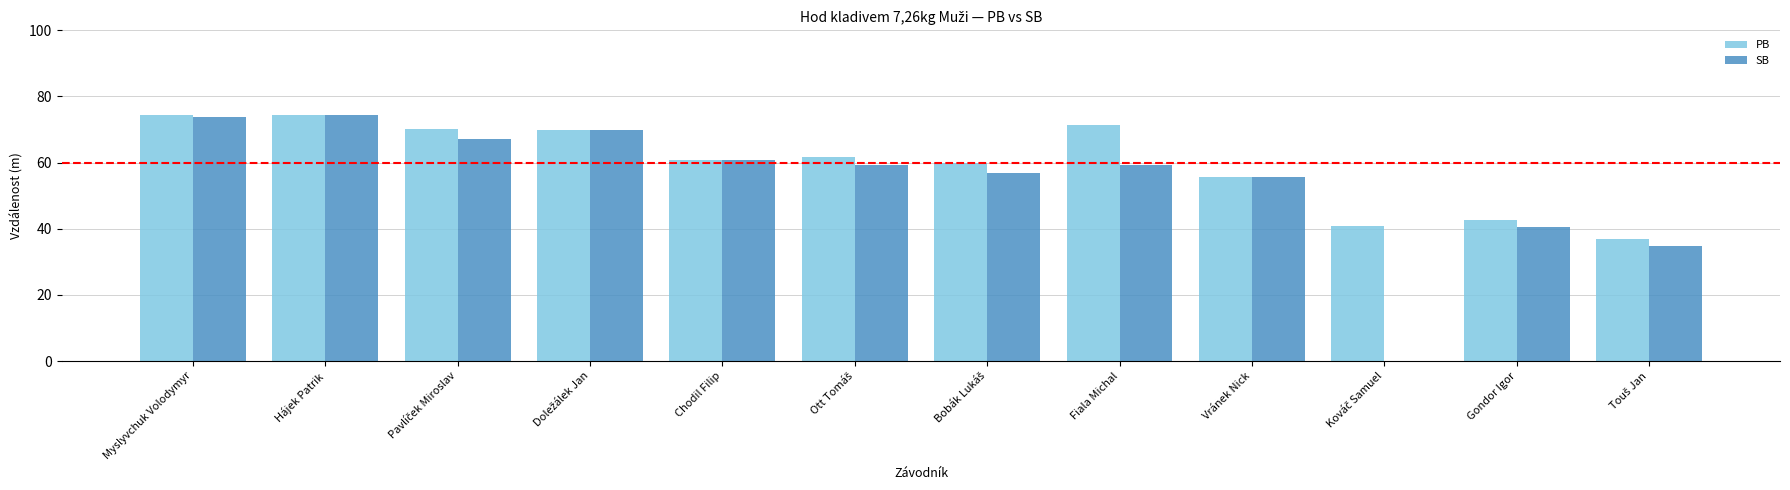

The SB series shows 40.5 at Gondor Igor. True or false?

True